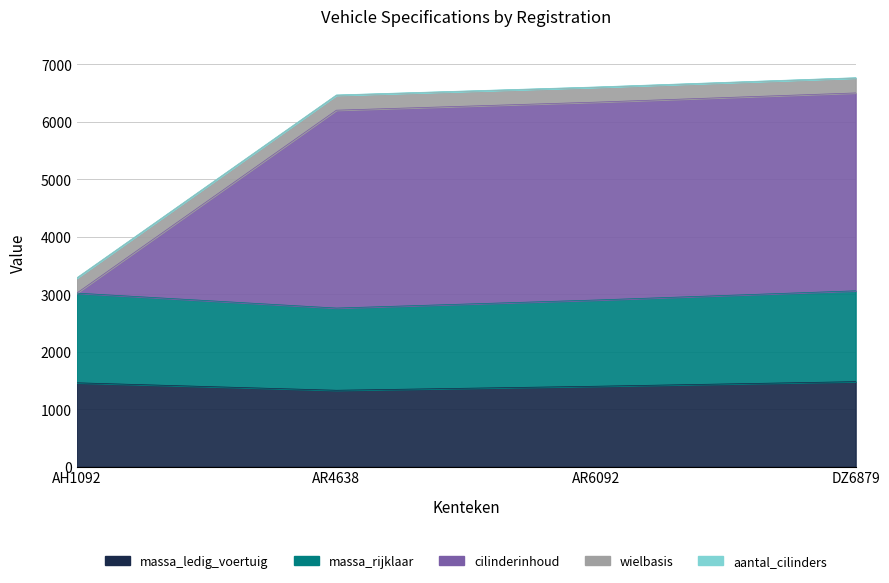

What position from the right is DZ6879?

1